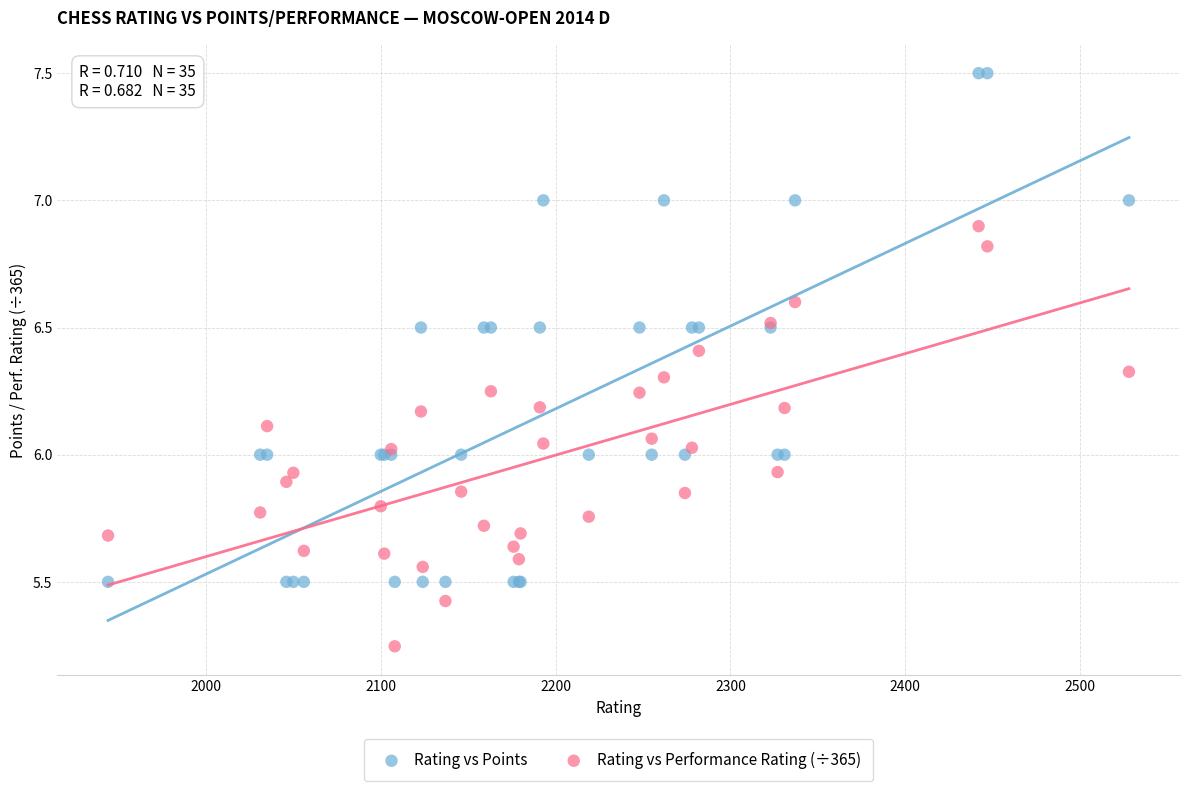

Which series has the widest spread of Y values?

Rating vs Points